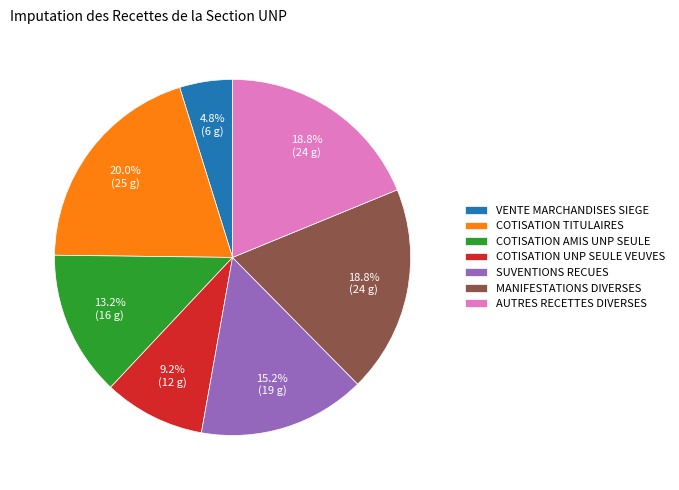

Is the sum of COTISATION AMIS UNP SEULE and AUTRES RECETTES DIVERSES greater than half?

No